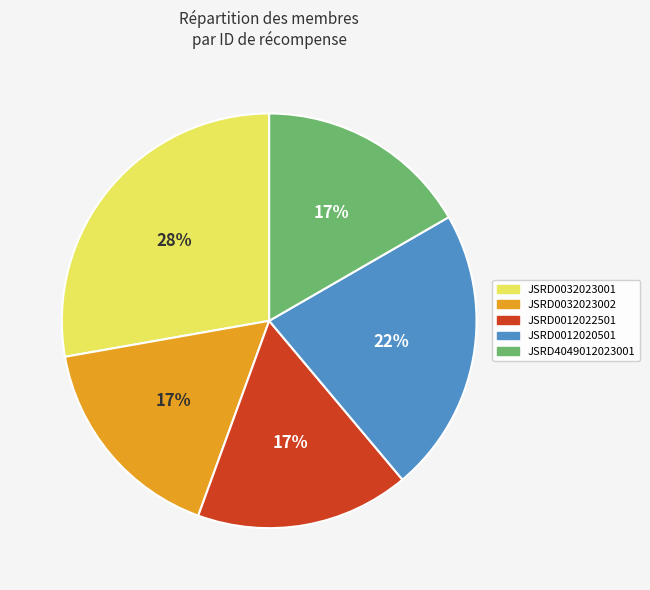

To the nearest percent, what is the average slice percentage?

20%